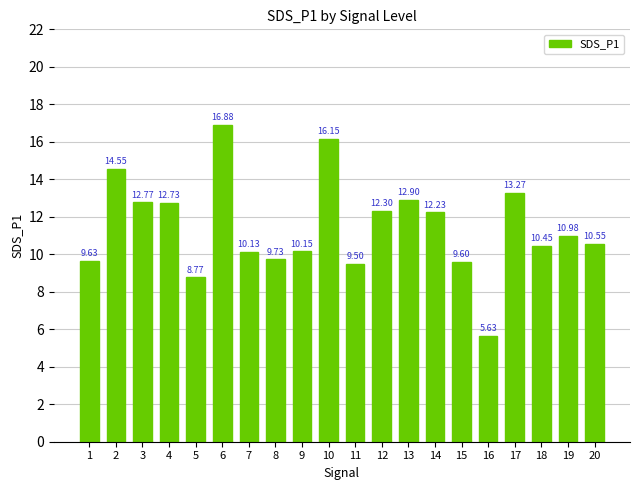

The value at 12 is 7.0. True or false?

False